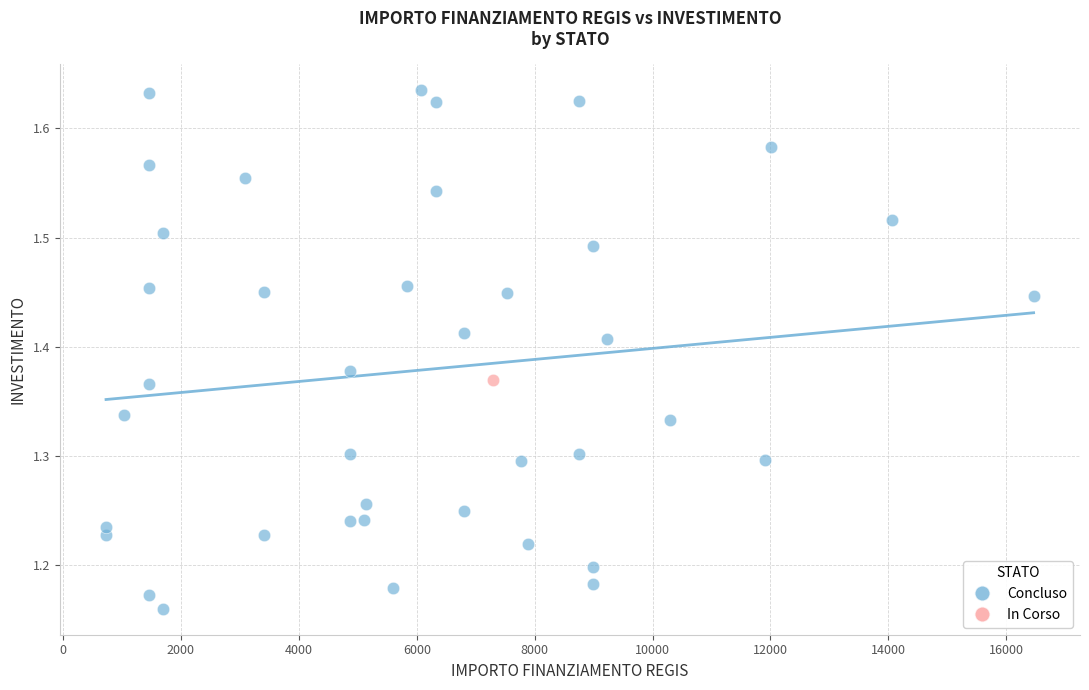

What are all the series names shown in the legend?

Concluso, In Corso